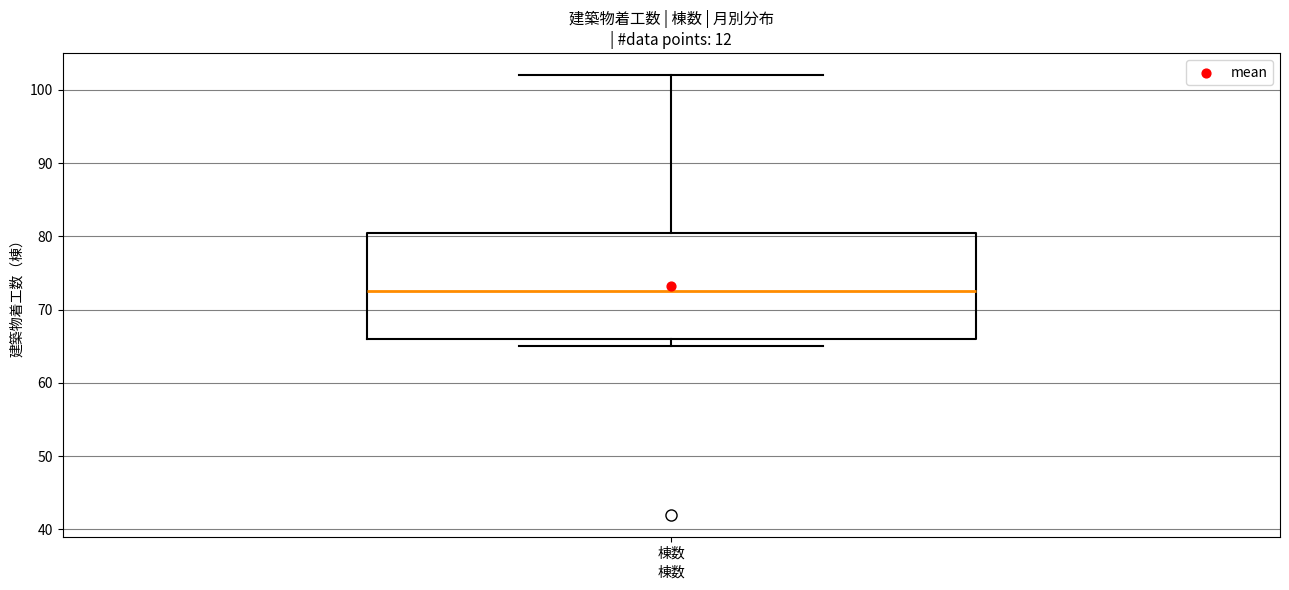

Transcribe this box plot: give where the median line is, the range the box spans, and where the two whiskers end, as read against the y-axis. The values are not printed on the chart, so give them approximately, as read against the axis.

median 73, box 66 to 81, whiskers 65 to 102